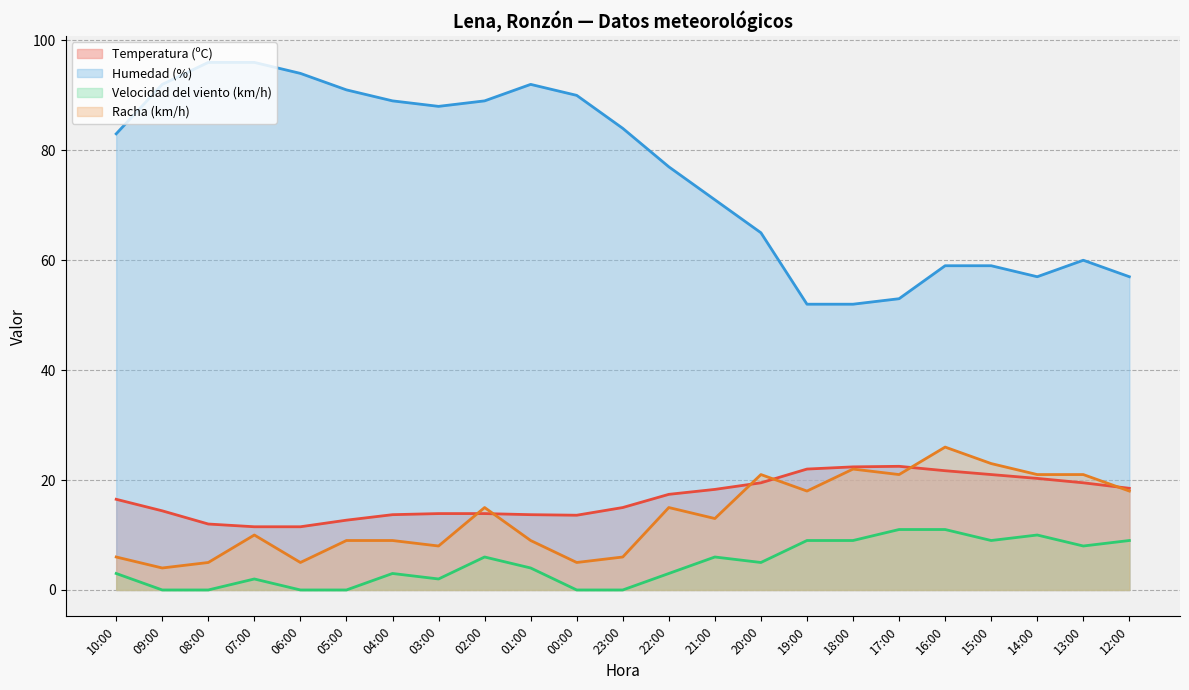

Is the value of Velocidad del viento (km/h) at 21:00 greater than the value of Humedad (%) at 15:00?

No